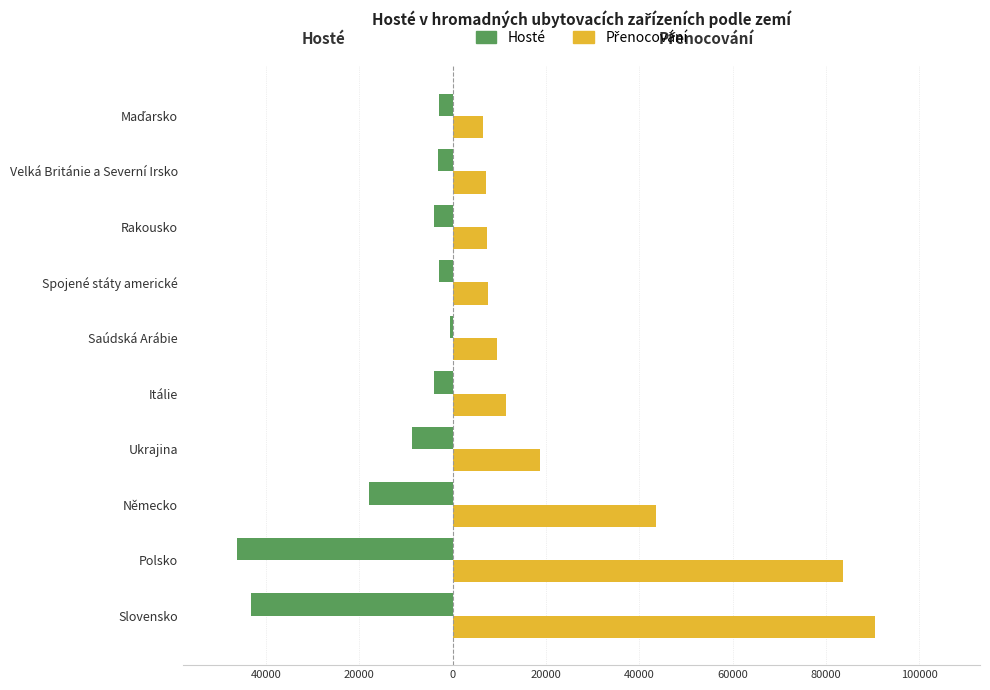

How many data points in Hosté are above -4030?

4